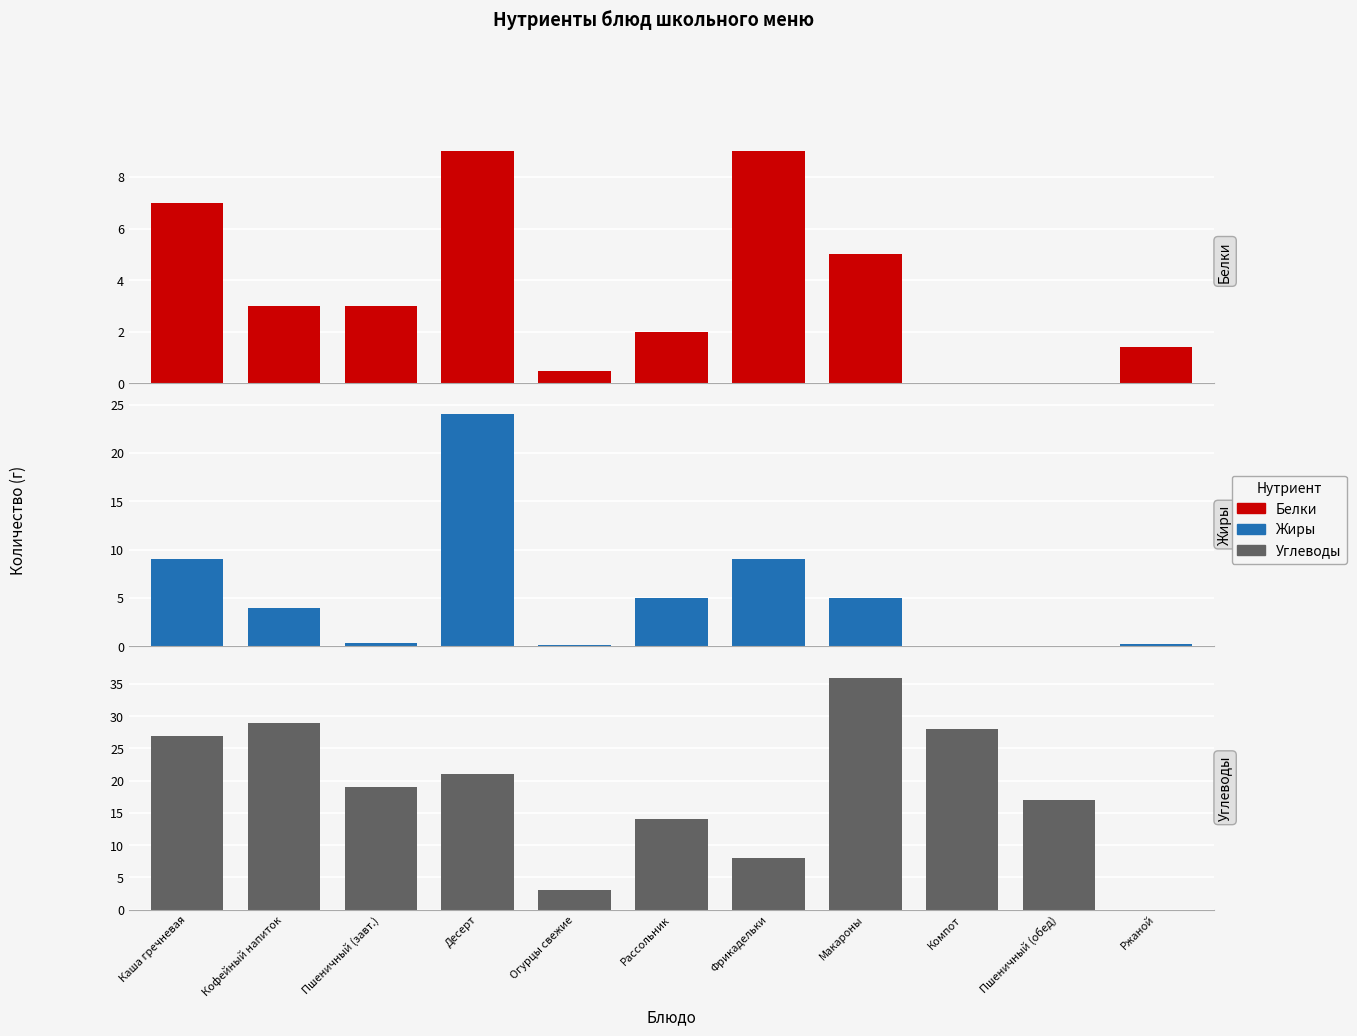

Does the chart contain stacked bars?

No